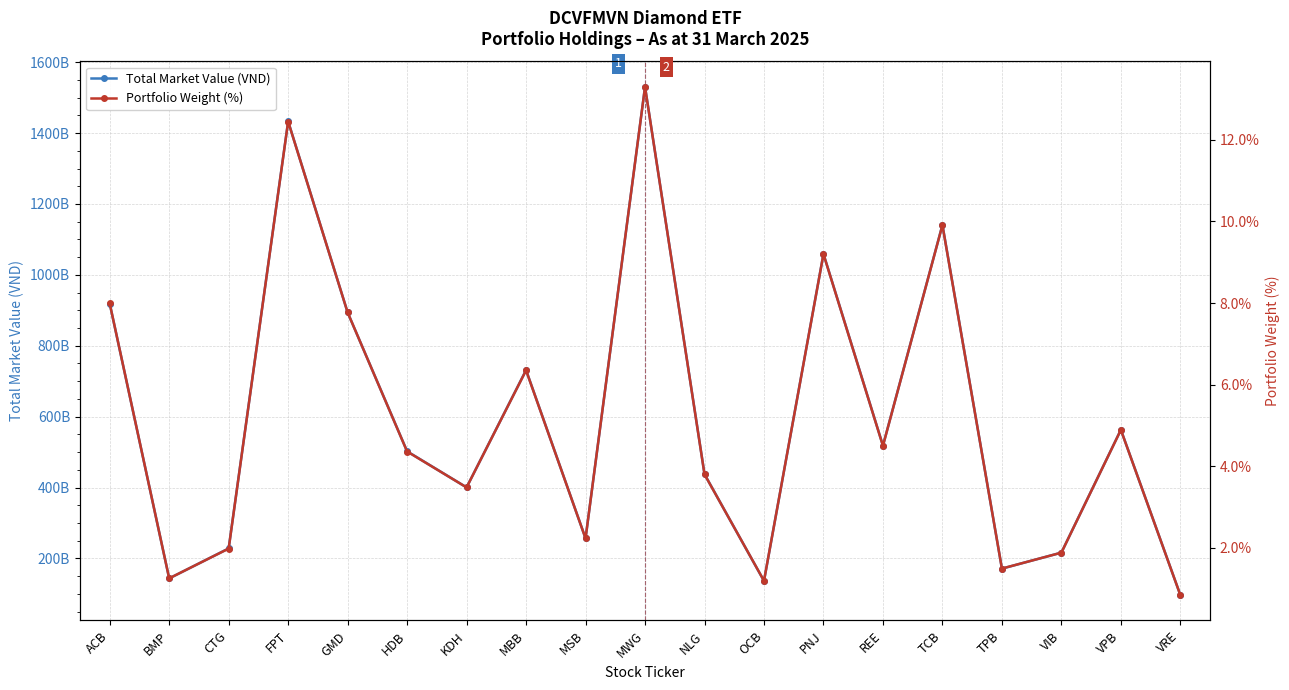

Is the value of Portfolio Weight (%) at TPB greater than the value of Total Market Value (VND) at KDH?

No